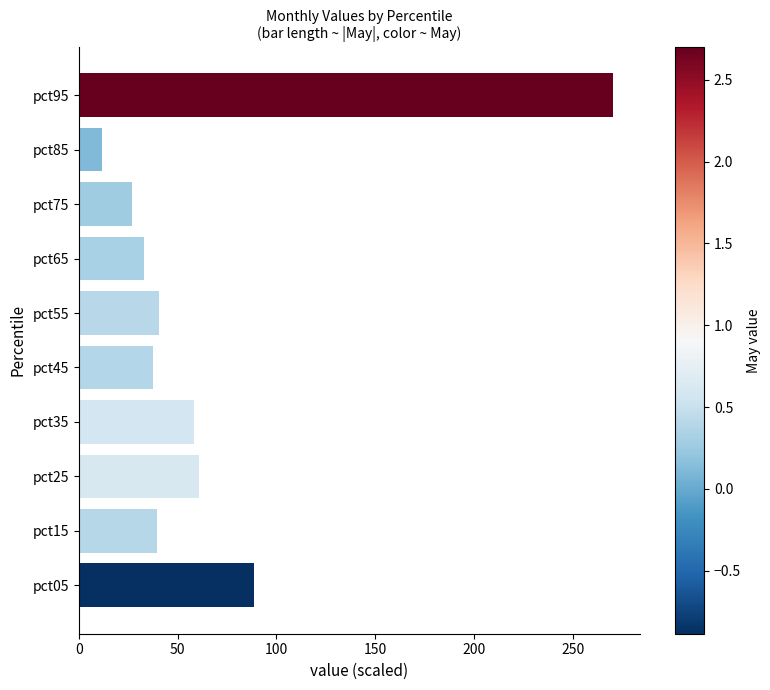

What is the average value?

66.8